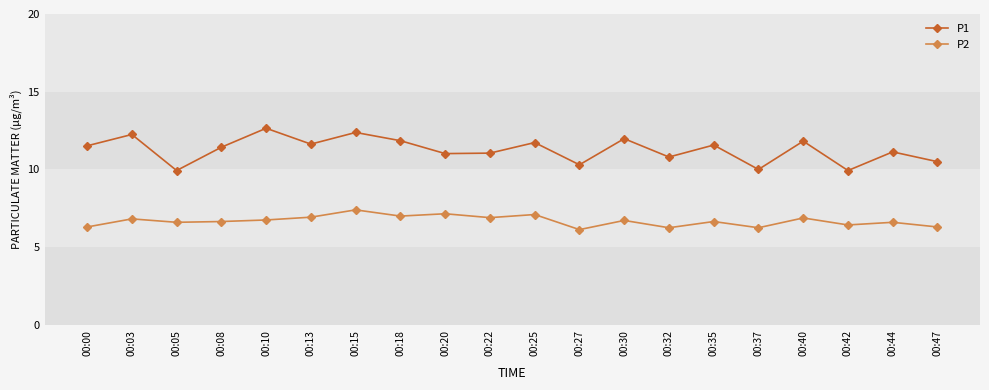

Which series has the largest total across all categories?

P1